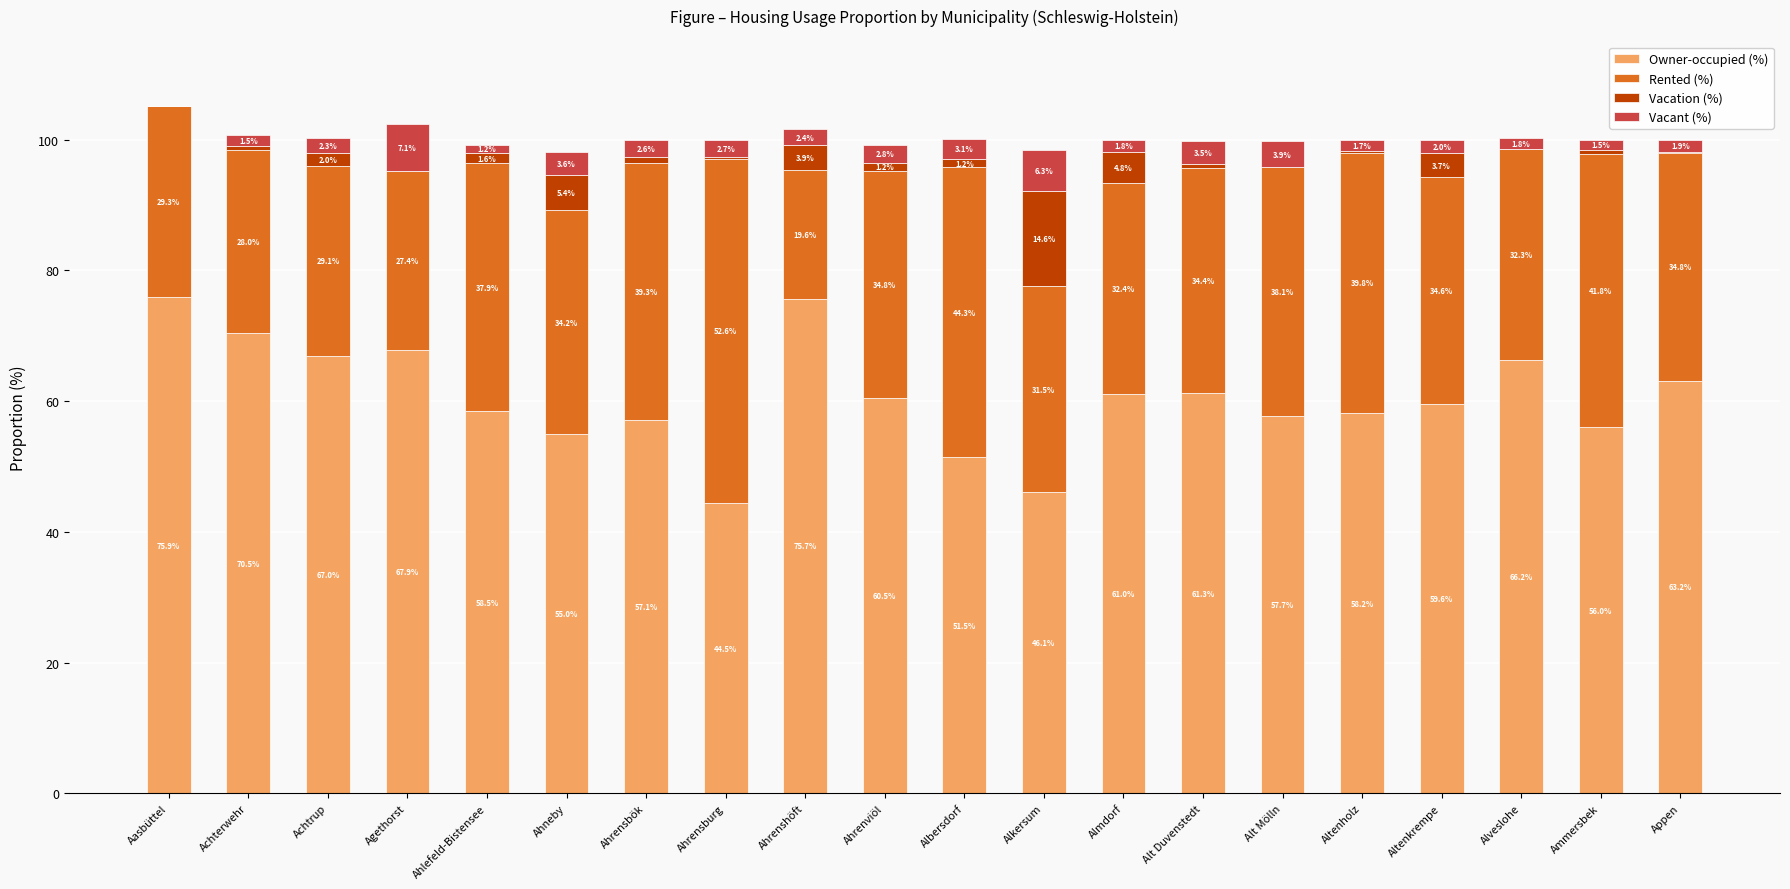

At which category is the sum across all series the highest?

Aasbüttel